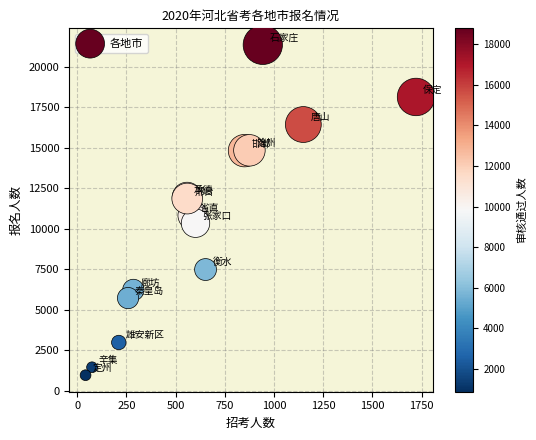

What Y value in the scatter plot is closest to 11163?

10831